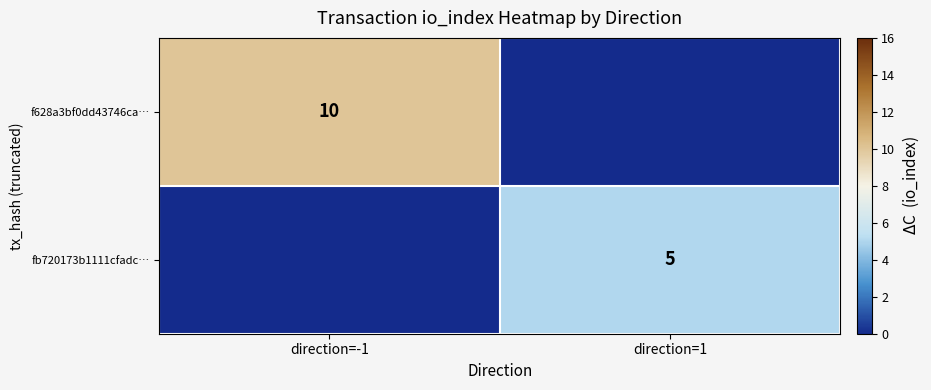

How many categories are shown in the chart?

2